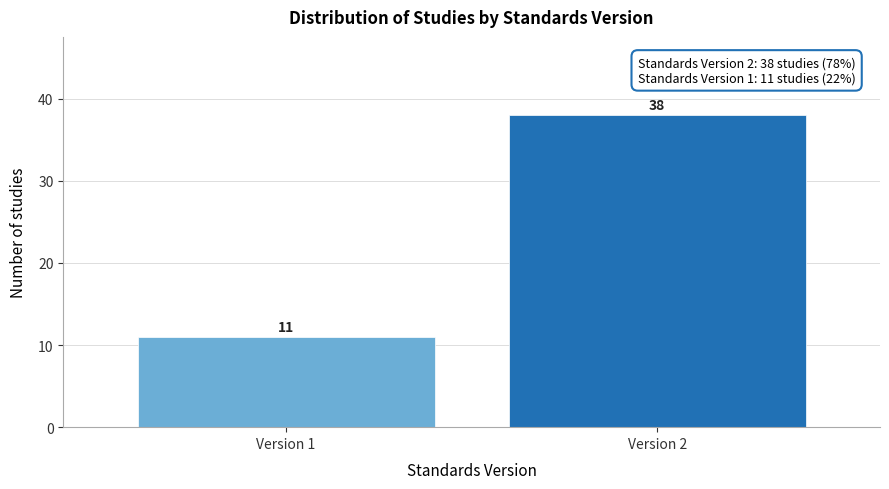

Reading left to right, extract all data points from this chart.

Version 1=11	Version 2=38